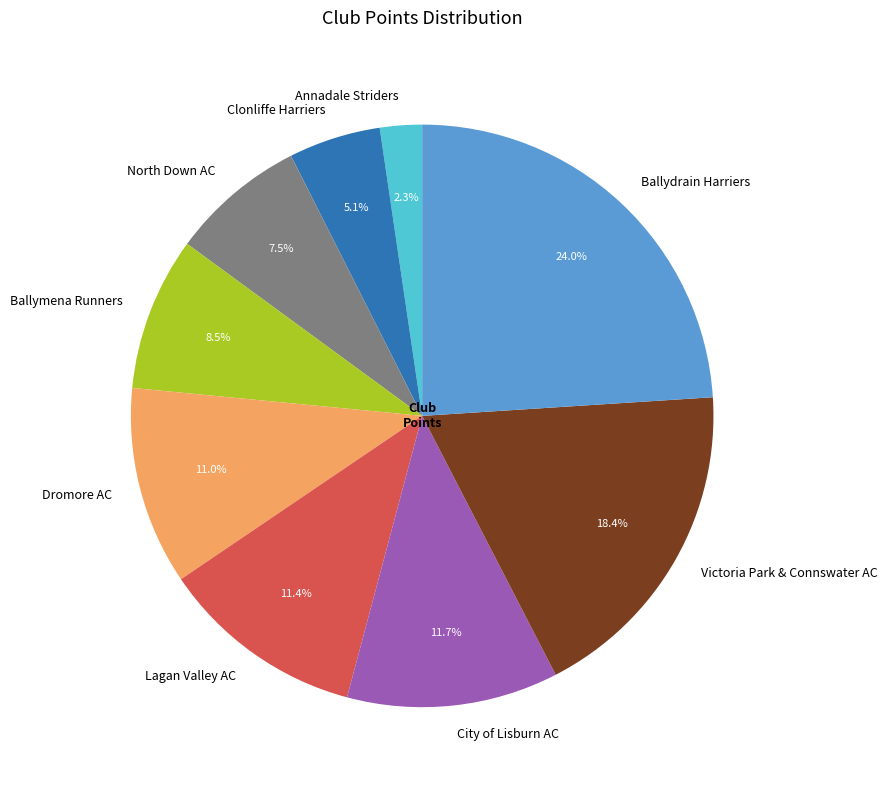

True or false: Lagan Valley AC accounts for 11% of the total.

True